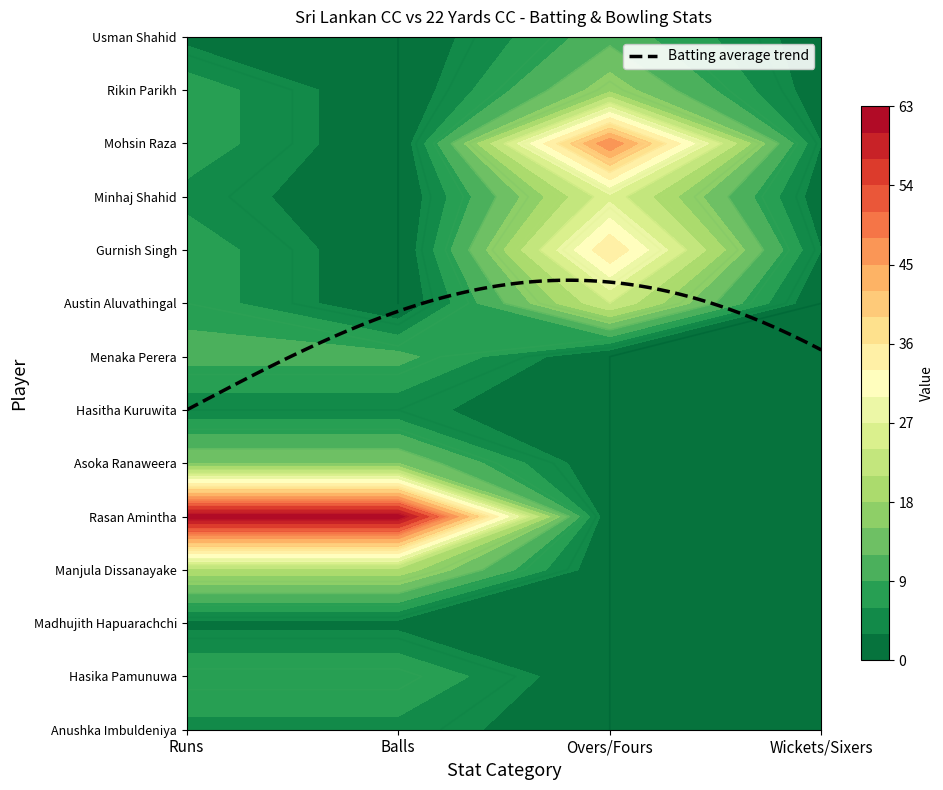

Reading left to right, extract all data points from this chart.

Anushka Imbuldeniya: Runs=5	Balls=5	Overs/Fours=0	Wickets/Sixers=0
Hasika Pamunuwa: Runs=9	Balls=9	Overs/Fours=0	Wickets/Sixers=0
Madhujith Hapuarachchi: Runs=2	Balls=2	Overs/Fours=0	Wickets/Sixers=0
Manjula Dissanayake: Runs=20	Balls=20	Overs/Fours=0	Wickets/Sixers=0
Rasan Amintha: Runs=63	Balls=63	Overs/Fours=0	Wickets/Sixers=0
Asoka Ranaweera: Runs=15	Balls=15	Overs/Fours=0	Wickets/Sixers=0
Hasitha Kuruwita: Runs=4	Balls=4	Overs/Fours=0	Wickets/Sixers=0
Menaka Perera: Runs=10	Balls=10	Overs/Fours=0	Wickets/Sixers=0
Austin Aluvathingal: Runs=8	Balls=0	Overs/Fours=24	Wickets/Sixers=0
Gurnish Singh: Runs=8	Balls=0	Overs/Fours=36	Wickets/Sixers=3
Minhaj Shahid: Runs=5	Balls=0	Overs/Fours=26	Wickets/Sixers=1
Mohsin Raza: Runs=8	Balls=0	Overs/Fours=48	Wickets/Sixers=3
Rikin Parikh: Runs=8	Balls=0	Overs/Fours=17	Wickets/Sixers=1
Usman Shahid: Runs=2	Balls=0	Overs/Fours=11	Wickets/Sixers=1